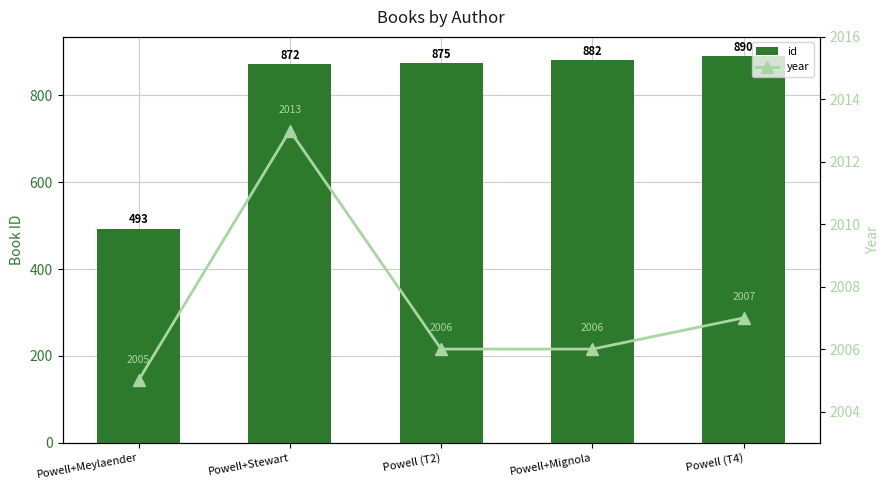

At Powell+Mignola, list the series in order from largest to smallest.

year, id